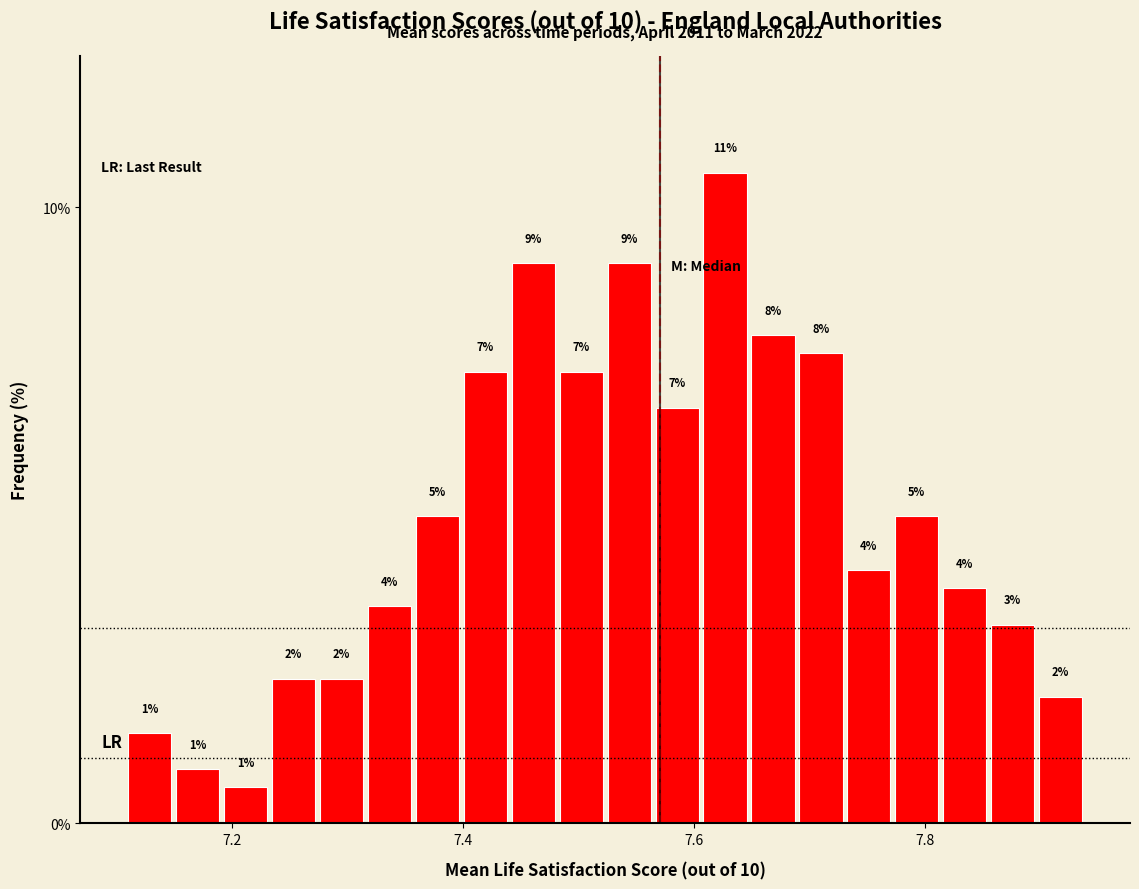

Around what value on the x-axis is the tallest bar? Give the approximate position of its centre, as read against the axis.

7.62